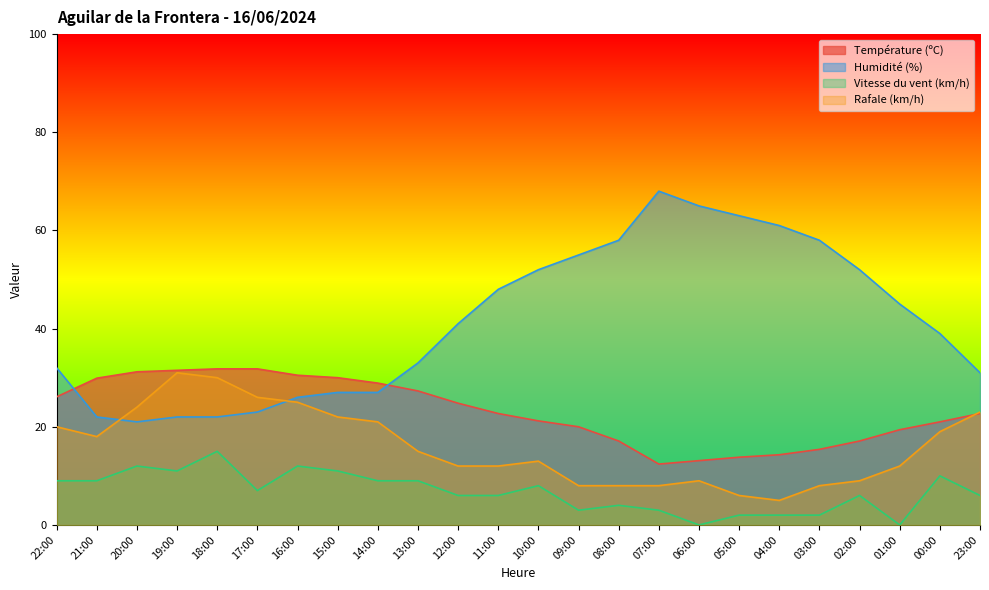

After their last crossing, which series has the higher values: Rafale (km/h) or Humidité (%)?

Humidité (%)